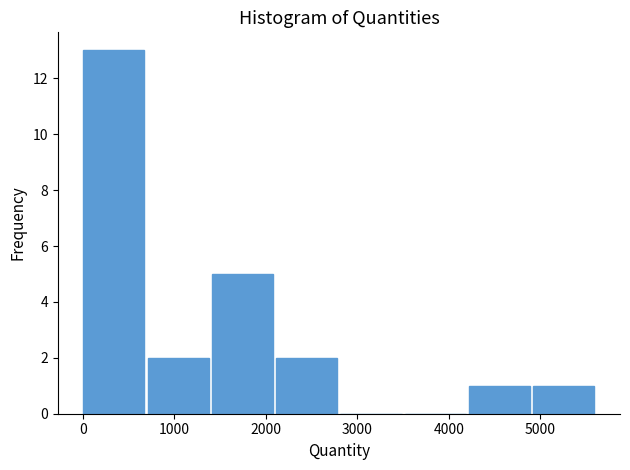

Reading left to right, list every bar in this chart as the range it spans on the x-axis followed by its height. Neither the bar edges nor the heights are printed on the chart, so give them approximately, as read against the axes.

0 to 700: 13
700 to 1400: 2
1400 to 2100: 5
2100 to 2800: 2
2800 to 3500: 0
3500 to 4200: 0
4200 to 4900: 1
4900 to 5600: 1